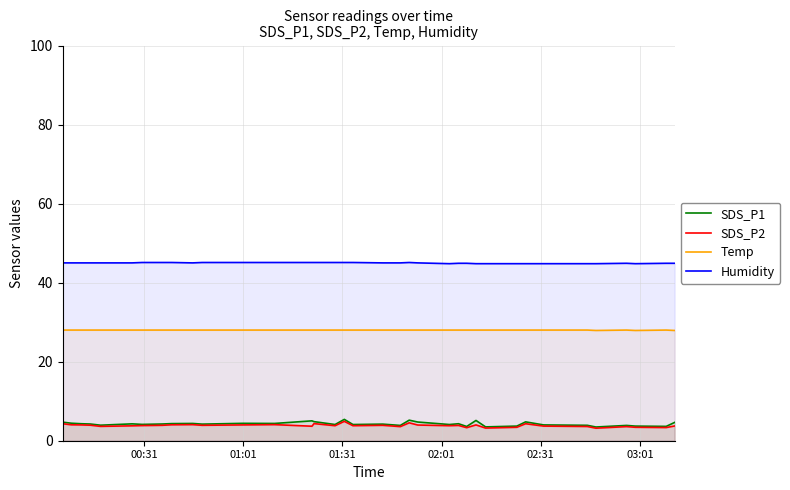

Reading left to right, list all the values displayed in this chart.

SDS_P1: 4.7	4.4	4.3	4.2	3.9	4.3	4.1	4.2	4.3	4.4	4.2	4.4	4.4	5.0	4.8	4.1	5.4	4.1	4.2	3.9	5.2	4.7	4.1	4.3	3.6	5.1	3.5	3.7	4.8	4.0	3.9	3.5	3.9	3.7	3.6	4.6
SDS_P2: 4.3	4.0	4.0	3.9	3.6	3.8	3.8	3.9	4.0	4.1	3.9	4.0	4.1	3.7	4.3	3.8	4.9	3.8	3.9	3.6	4.5	4.0	3.8	3.9	3.3	4.0	3.2	3.4	4.3	3.7	3.6	3.2	3.6	3.4	3.3	3.7
Temp: 28.0	28.0	28.0	28.0	28.0	28.0	28.0	28.0	28.0	28.0	28.0	28.0	28.0	28.0	28.0	28.0	28.0	28.0	28.0	28.0	28.0	28.0	28.0	28.0	28.0	28.0	28.0	28.0	28.0	28.0	28.0	27.9	28.0	27.9	28.0	27.9
Humidity: 45.0	45.0	45.0	45.0	45.0	45.0	45.1	45.1	45.1	45.0	45.1	45.1	45.1	45.1	45.1	45.1	45.1	45.1	45.0	45.0	45.1	45.0	44.8	44.9	44.9	44.8	44.8	44.8	44.8	44.8	44.8	44.8	44.9	44.8	44.9	44.9